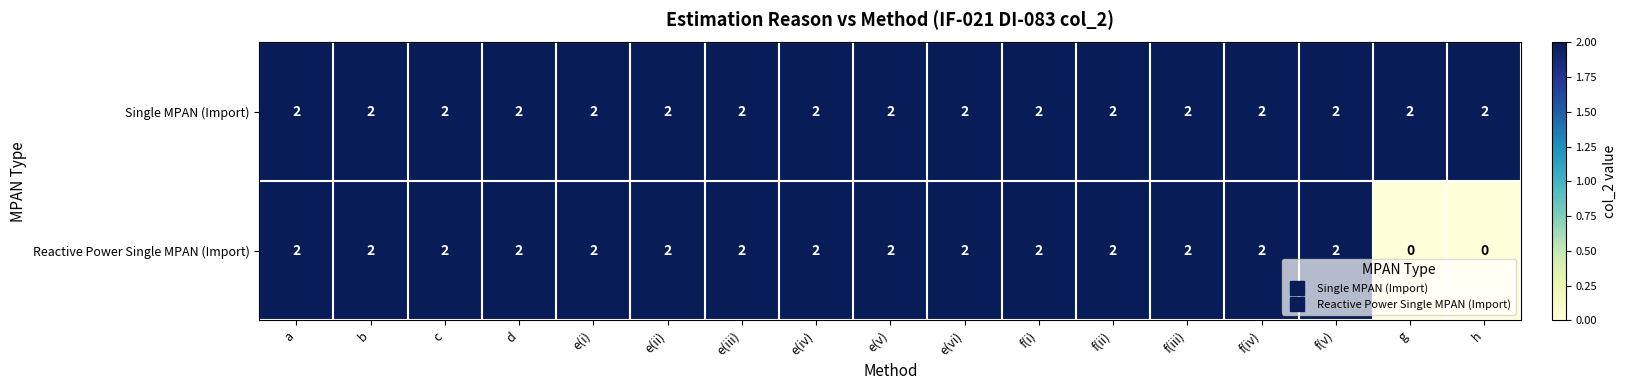

True or false: Reactive Power Single MPAN (Import) has a value of 2 at e(iii).

True